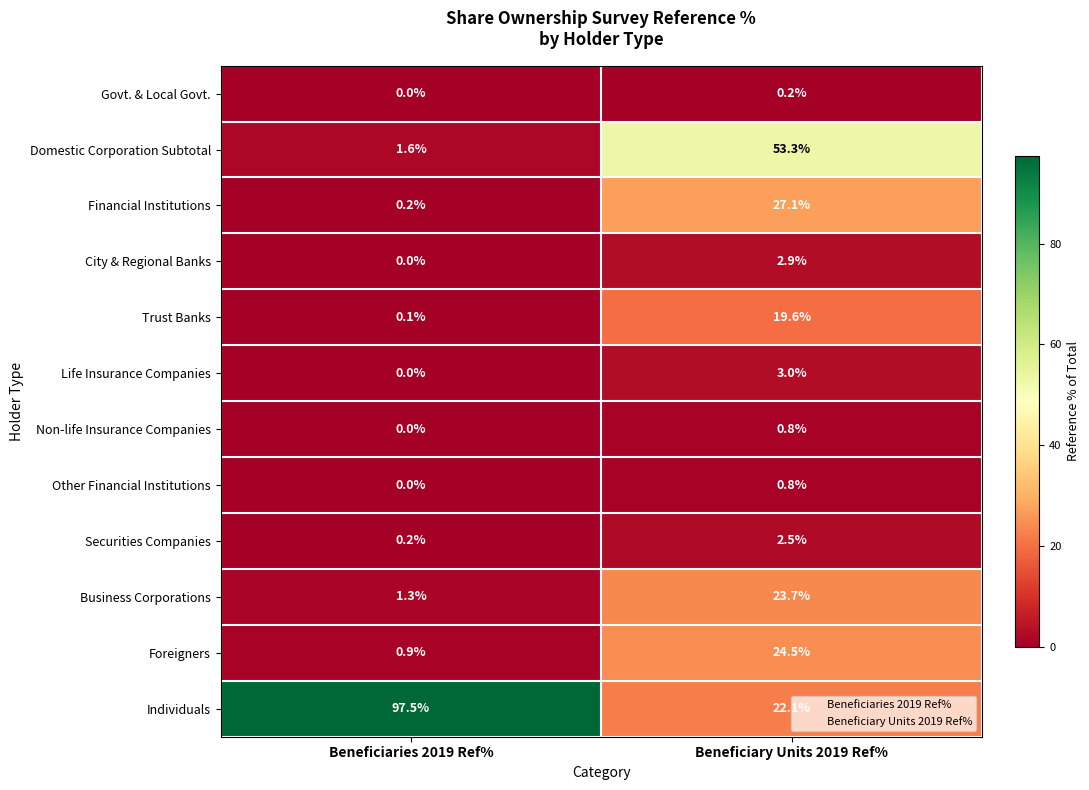

How many series are shown in this chart?

12